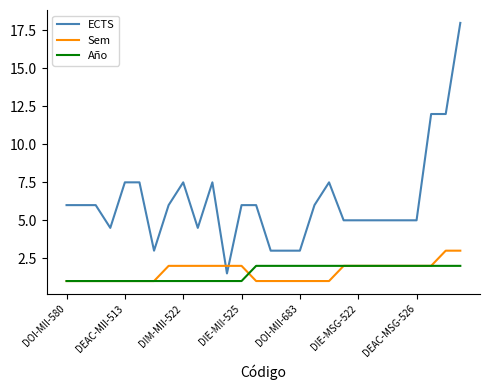

List the series in order of their peak value, lowest first.

Año, Sem, ECTS